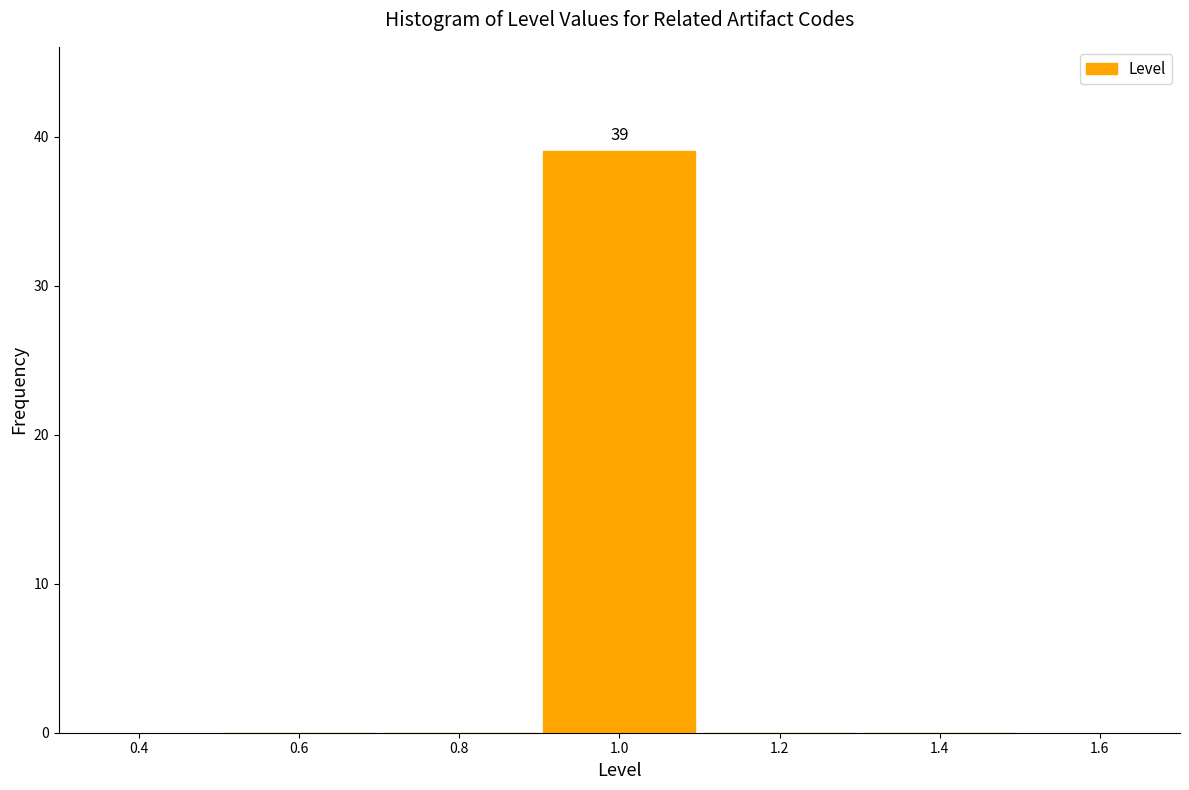

Over which range of the x-axis is the bar tallest?

0.9 to 1.1